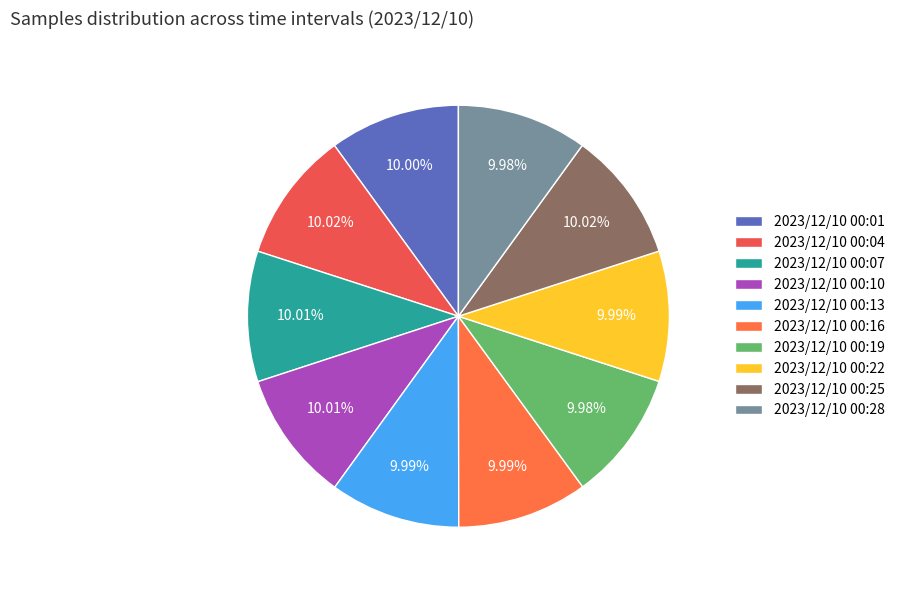

Approximately how many times larger is the value at 2023/12/10 00:04 compared to 2023/12/10 00:16?

1.0